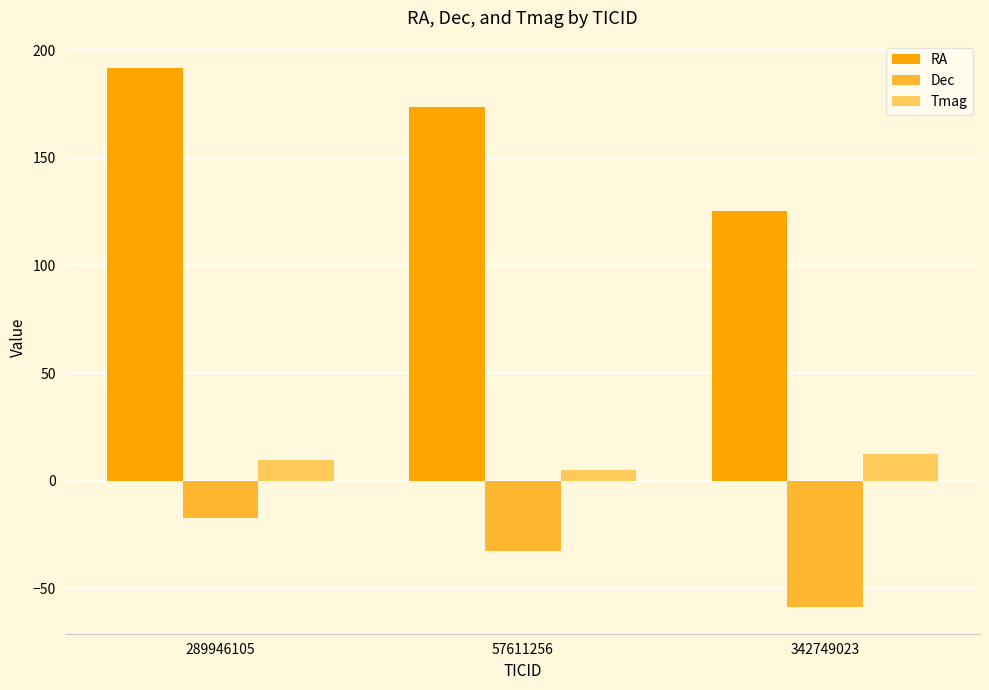

What is the value of the Dec bar at the 3rd from the left?

-58.5